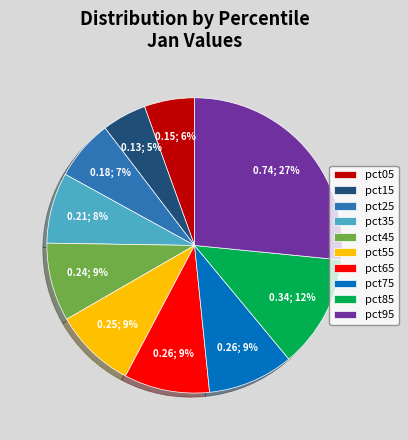

To the nearest percent, what percentage of the pie is pct55?

9%